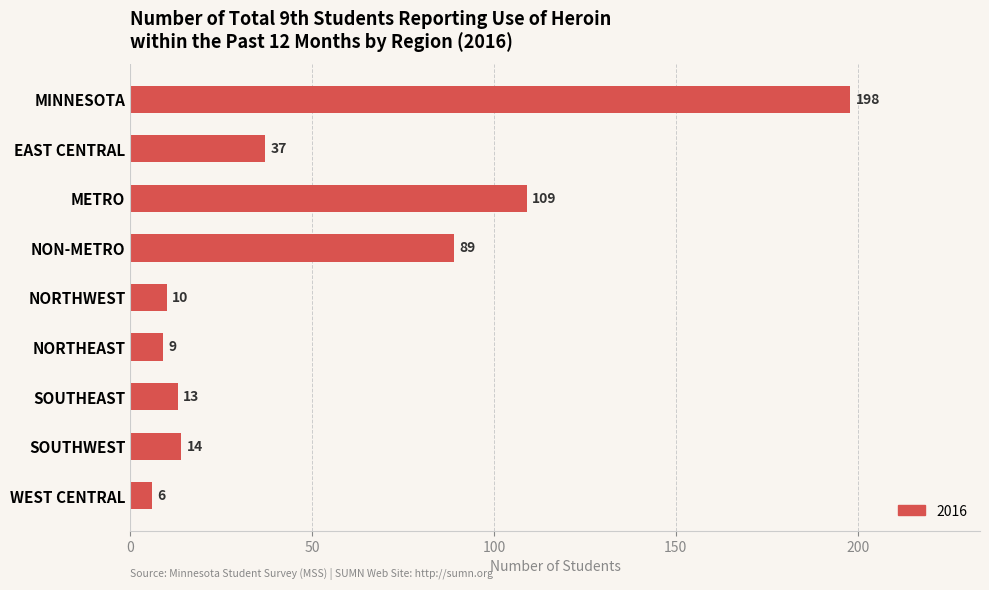

Reading bottom to top, list all the values displayed in this chart.

WEST CENTRAL=6	SOUTHWEST=14	SOUTHEAST=13	NORTHEAST=9	NORTHWEST=10	NON-METRO=89	METRO=109	EAST CENTRAL=37	MINNESOTA=198